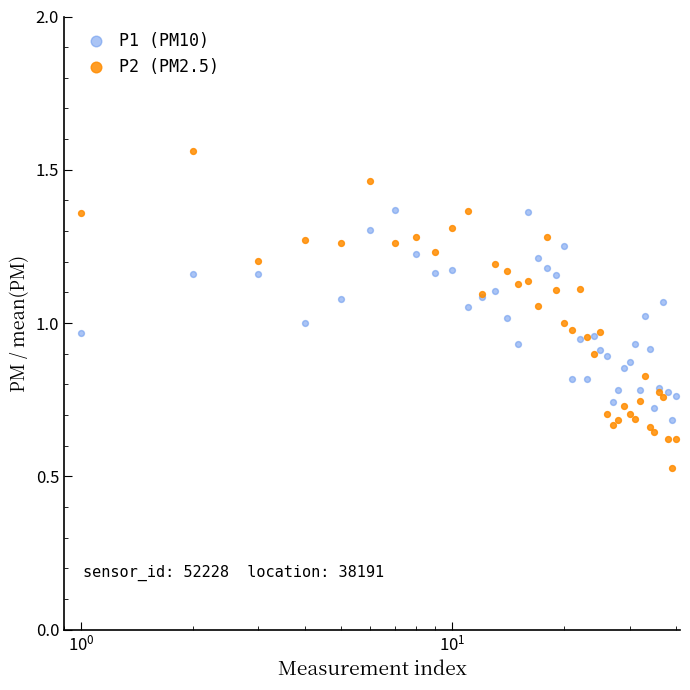

Which series has the largest Y range (max minus min)?

P2 (PM2.5)